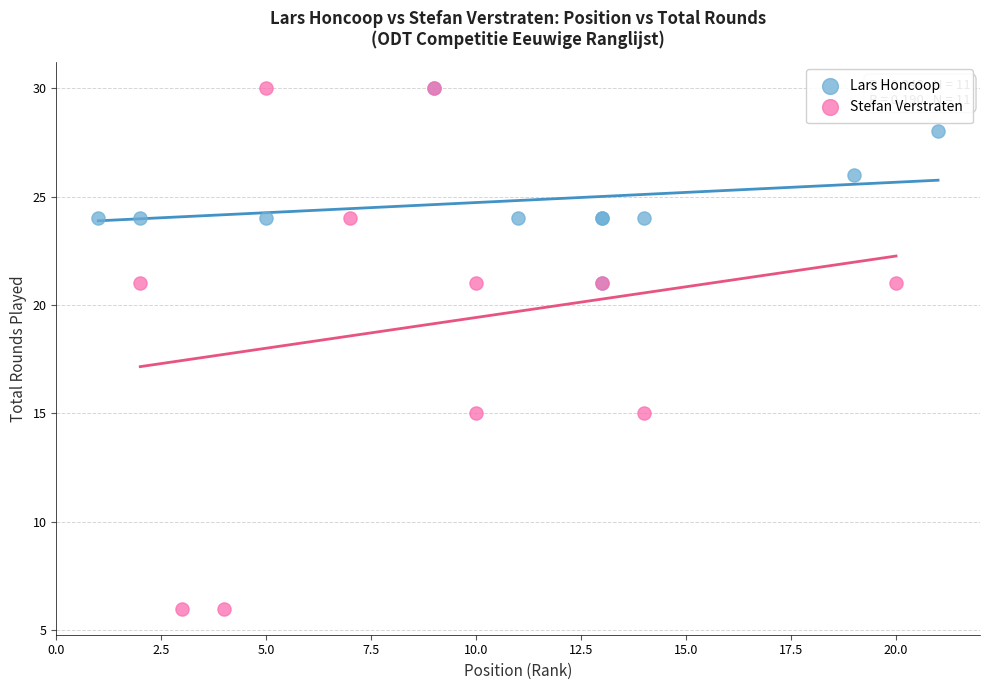

Which series contains the lowest Y value?

Stefan Verstraten